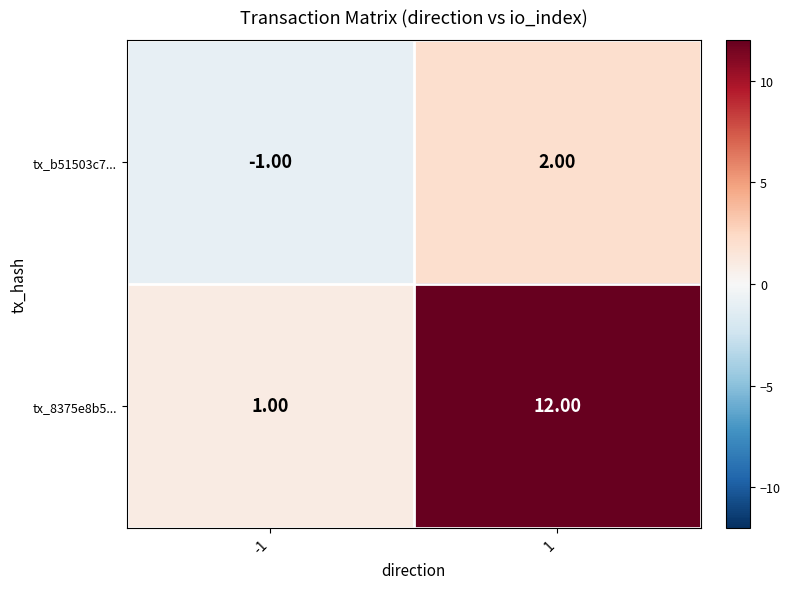

At how many categories does at least one series exceed 0?

2